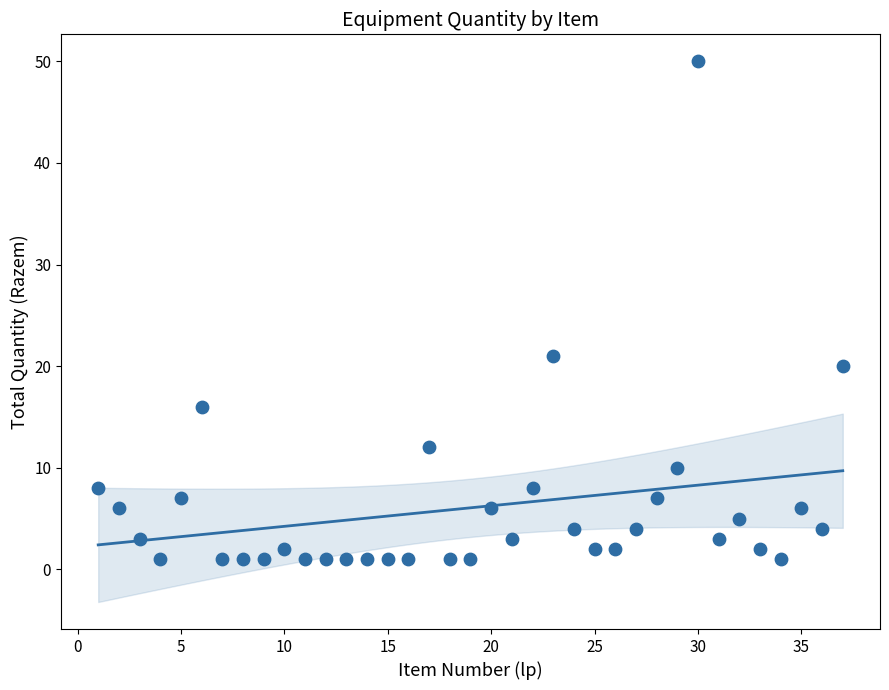

What is the range of Y values (max minus min)?

49